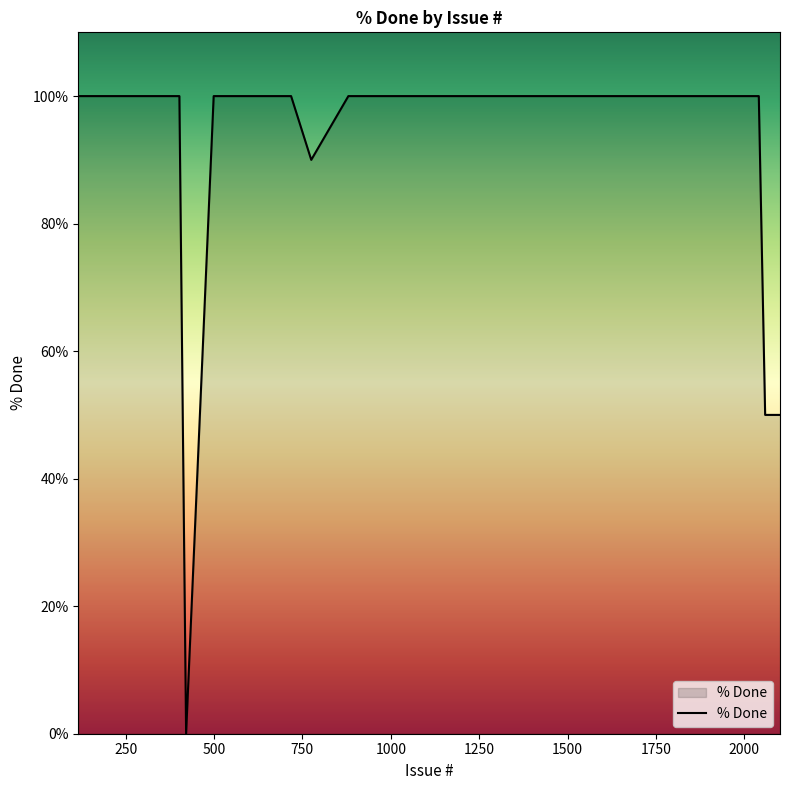

What is the difference between the maximum and minimum values?

100